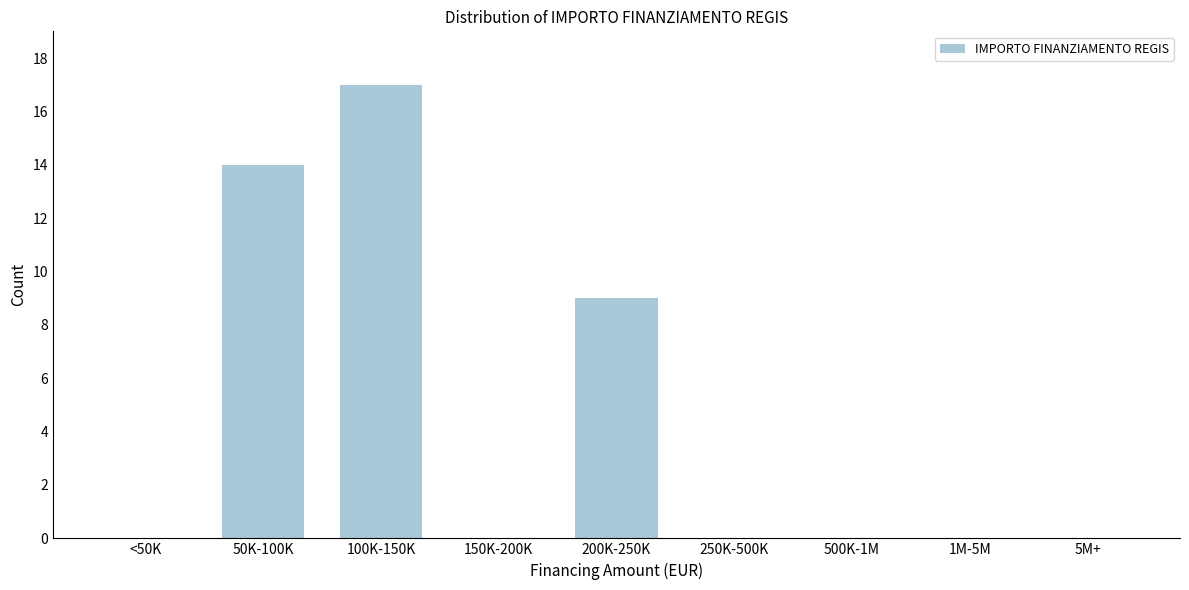

Reading left to right, list all the values displayed in this chart.

<50K=0	50K-100K=14	100K-150K=17	150K-200K=0	200K-250K=9	250K-500K=0	500K-1M=0	1M-5M=0	5M+=0